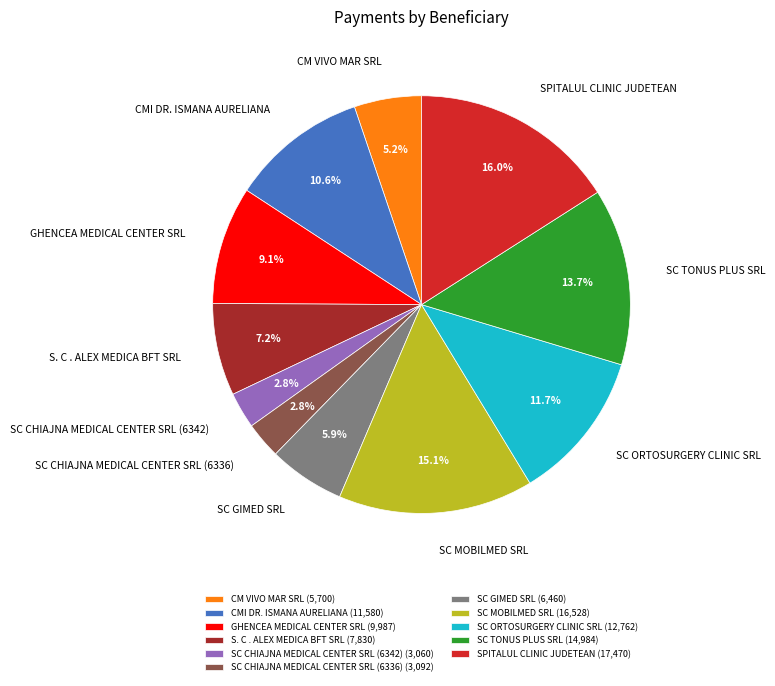

The SC CHIAJNA MEDICAL CENTER SRL (6342) slice represents 3% of the pie. True or false?

True